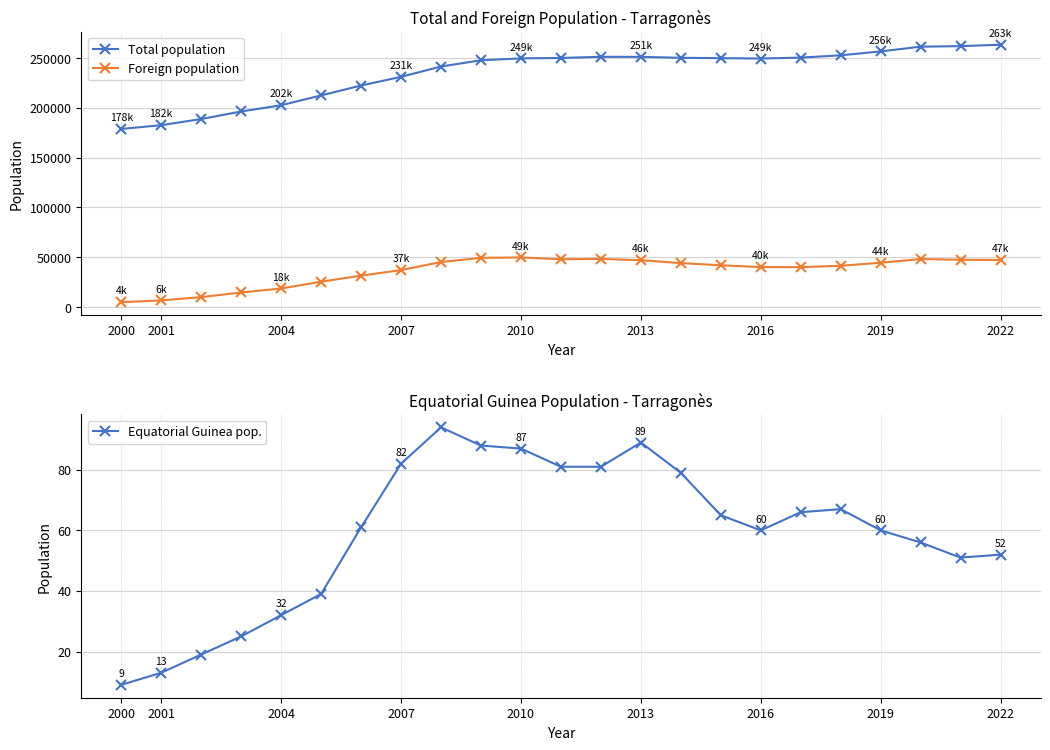

Rank the series by their average value, from highest to lowest.

Total population, Foreign population, Equatorial Guinea pop.